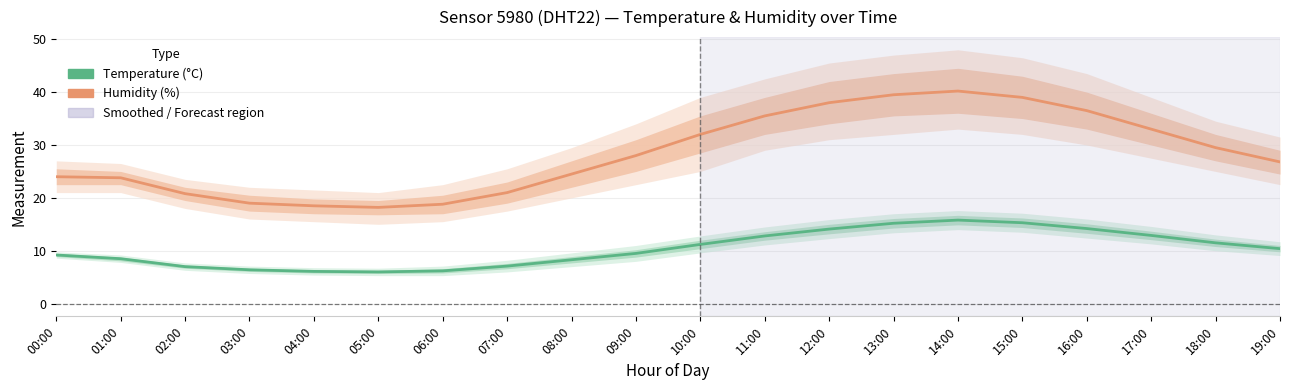

What is the sum of all Humidity (%) values?

566.6